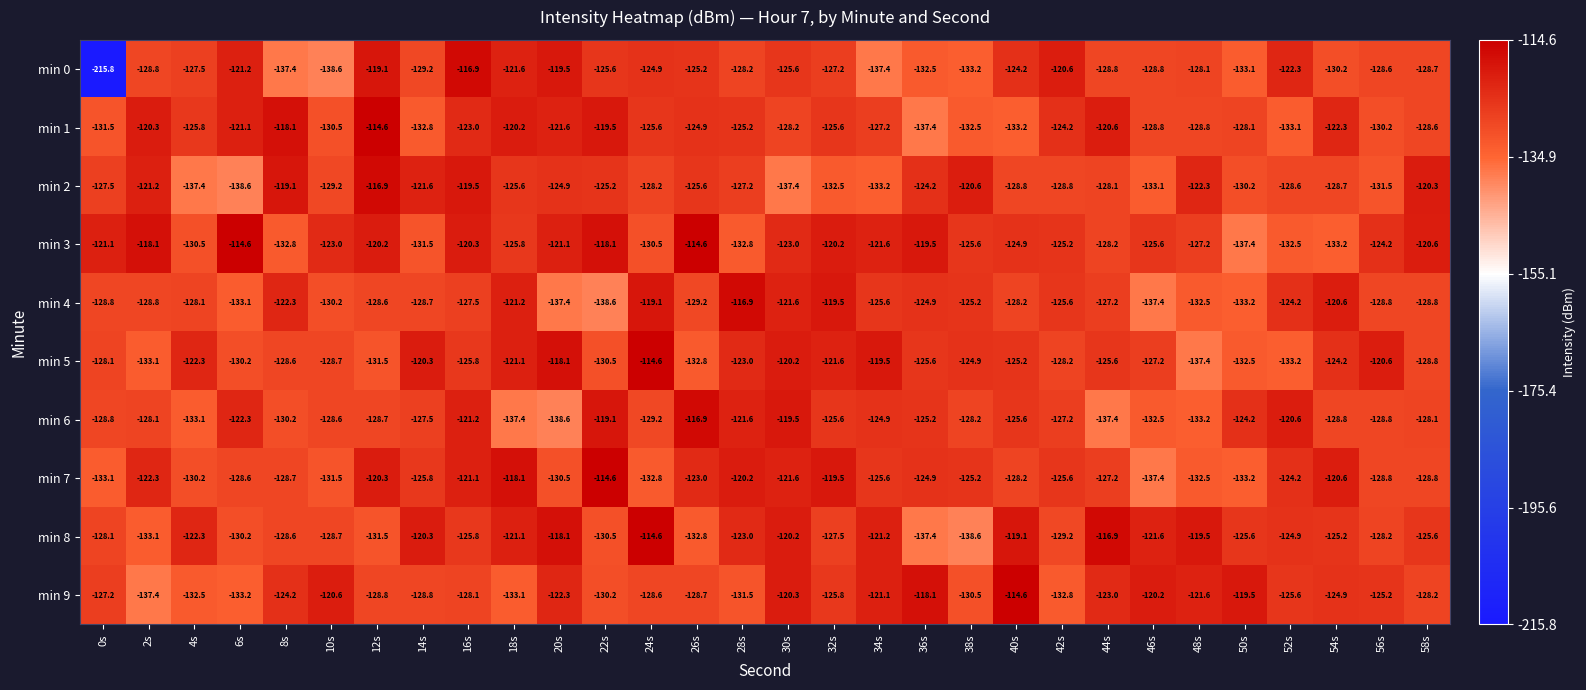

Between 36s and 44s, which series saw the biggest shift?

min 8